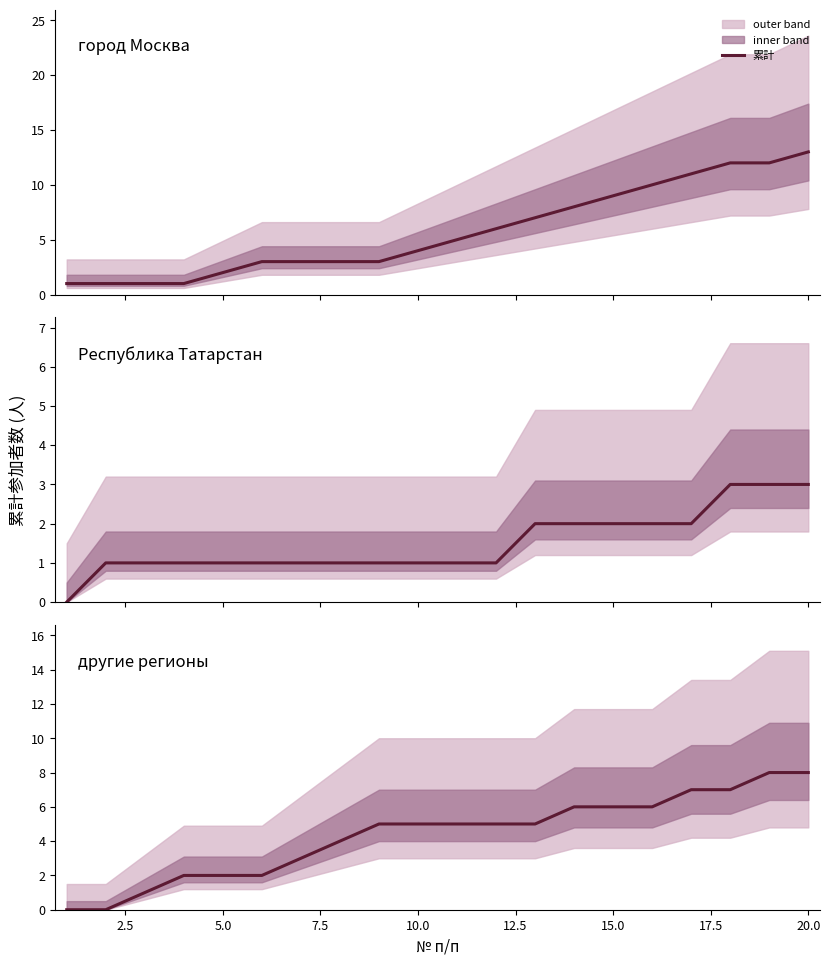

How many data points does each series have?

20